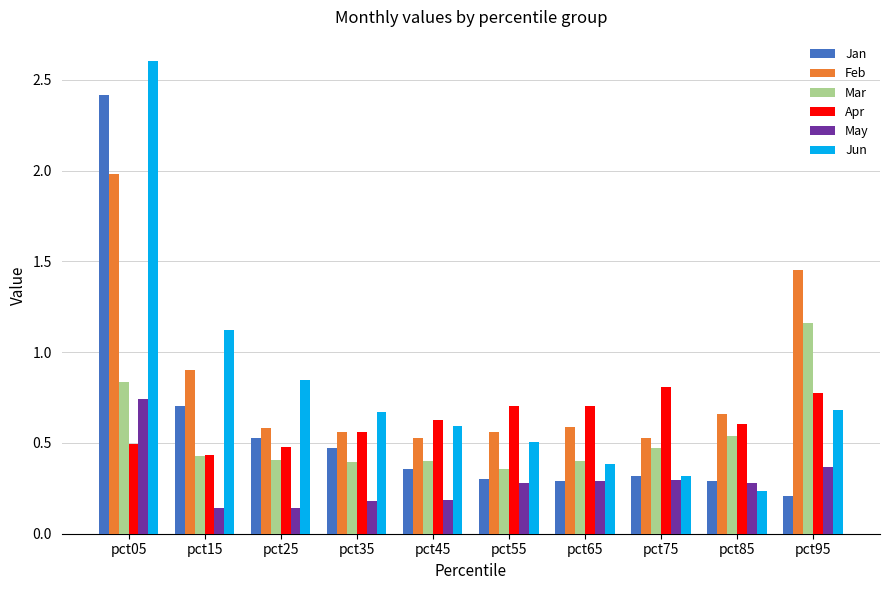

True or false: Apr has a value of 0.7 at pct25.

False